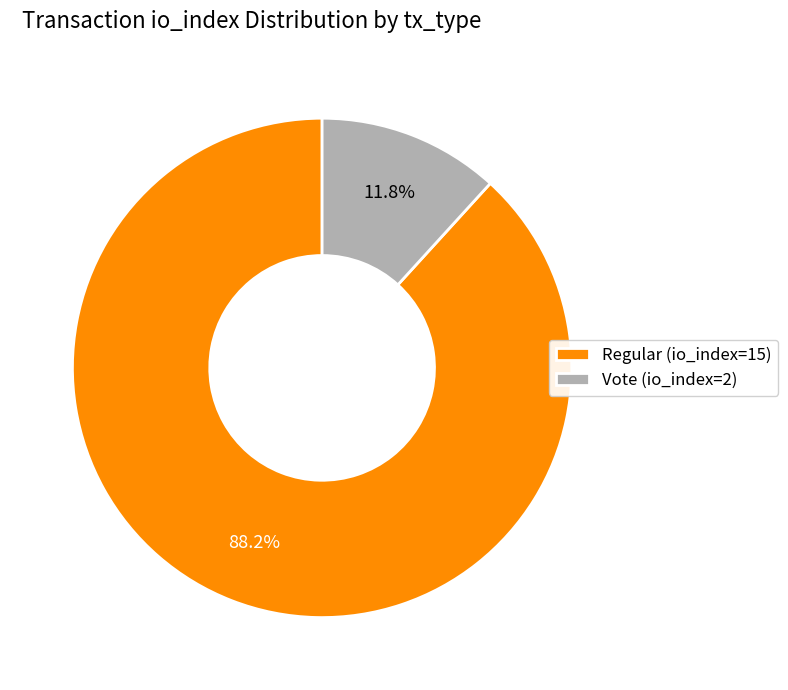

To the nearest percent, what percentage of the pie is Vote (io_index=2)?

12%